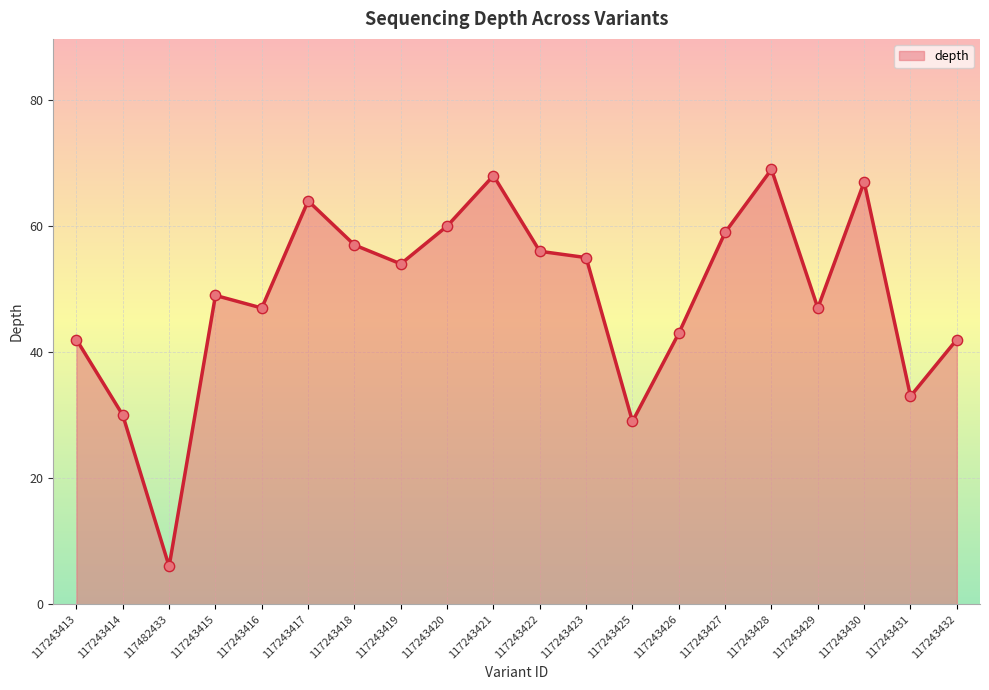

What is the change in value from 117243413 to 117243417?

+22